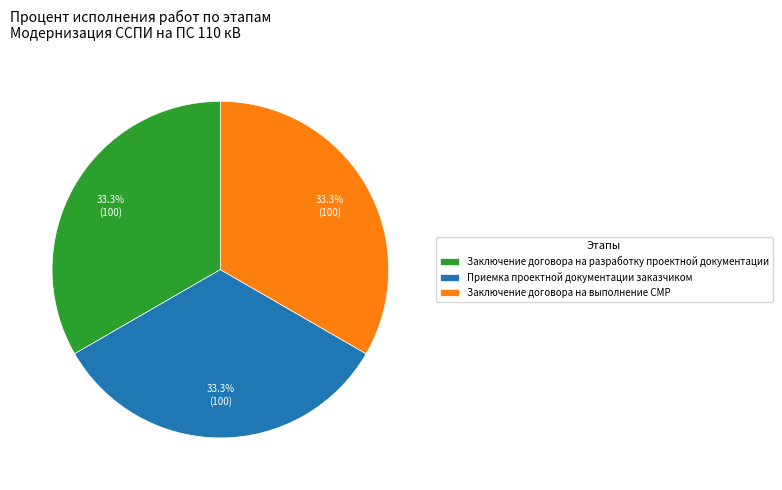

What percentage is NOT represented by Приемка проектной документации заказчиком?

66.7%